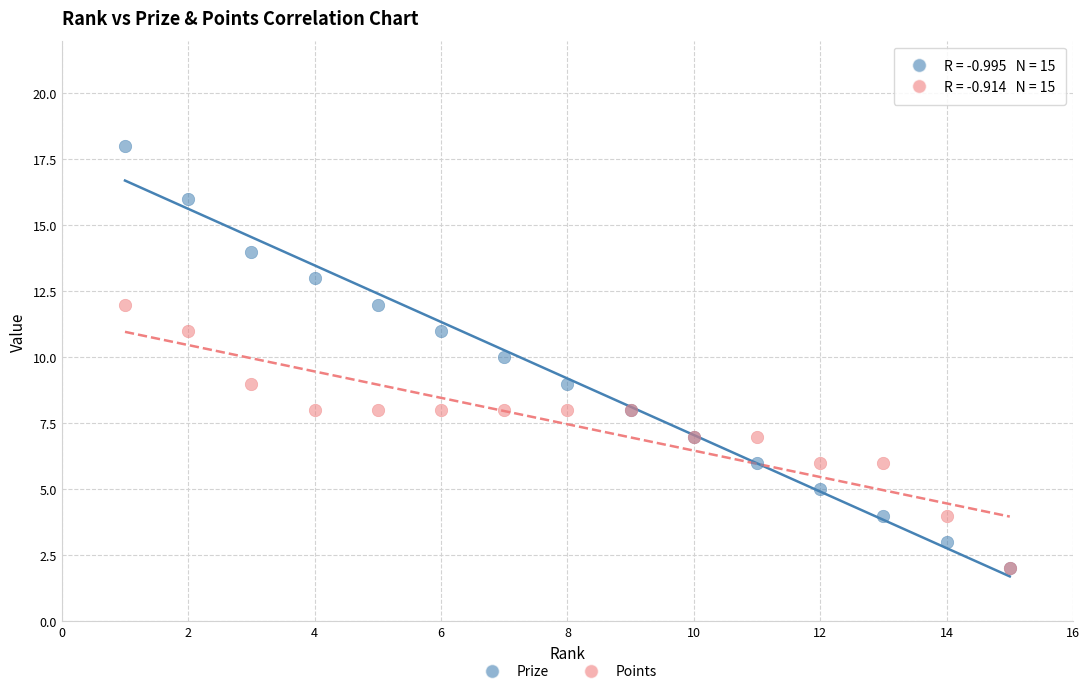

Which series reaches the maximum Y coordinate?

Prize